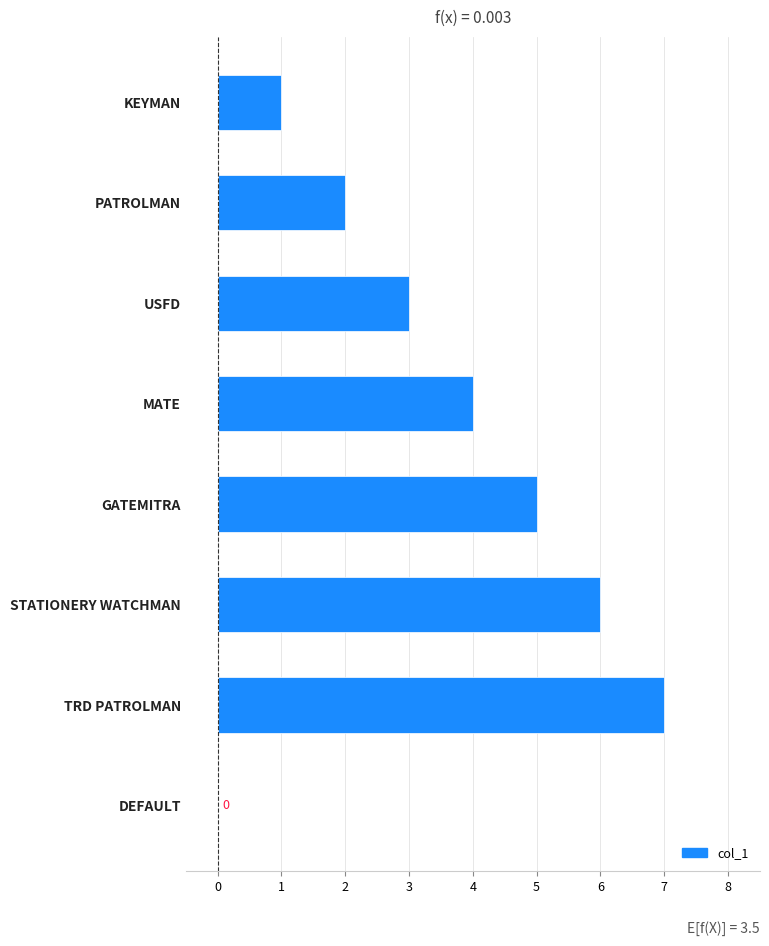

What is the sum of the values at TRD PATROLMAN and USFD?

10